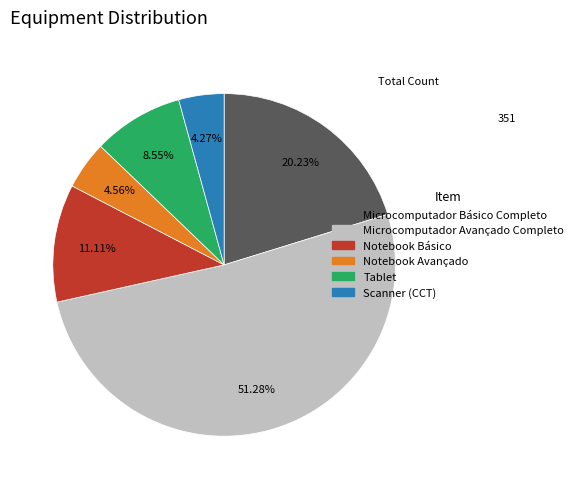

What percentage is NOT represented by Notebook Avançado?

95.4%